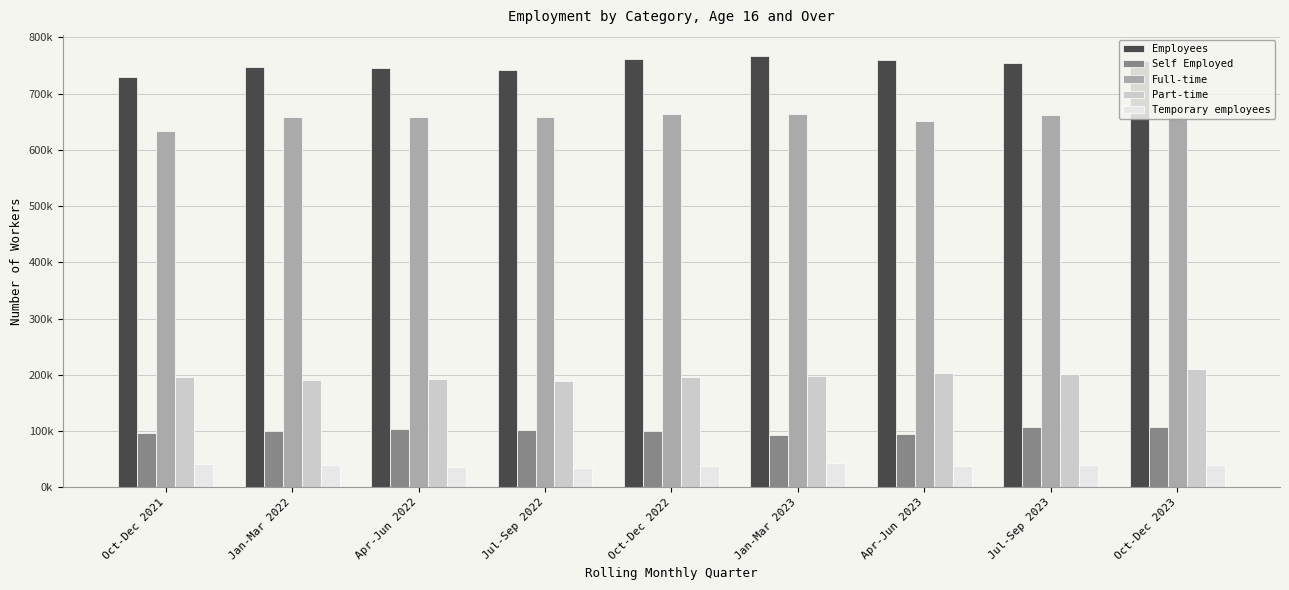

Does the chart contain stacked bars?

No